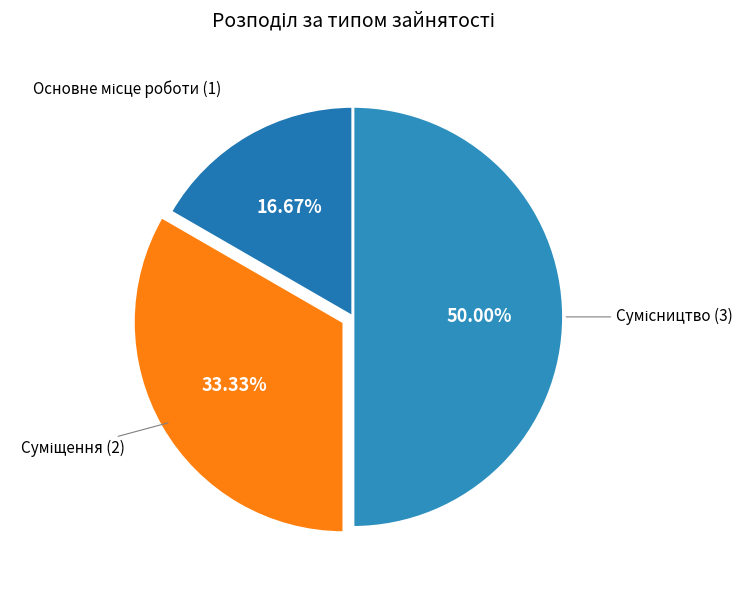

True or false: Сумісництво accounts for 42% of the total.

False